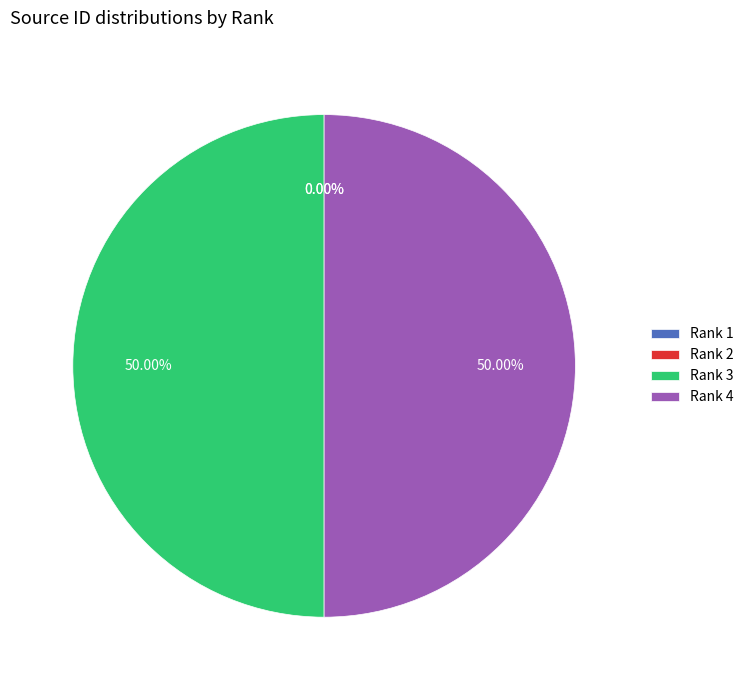

True or false: Rank 4 accounts for 50% of the total.

True